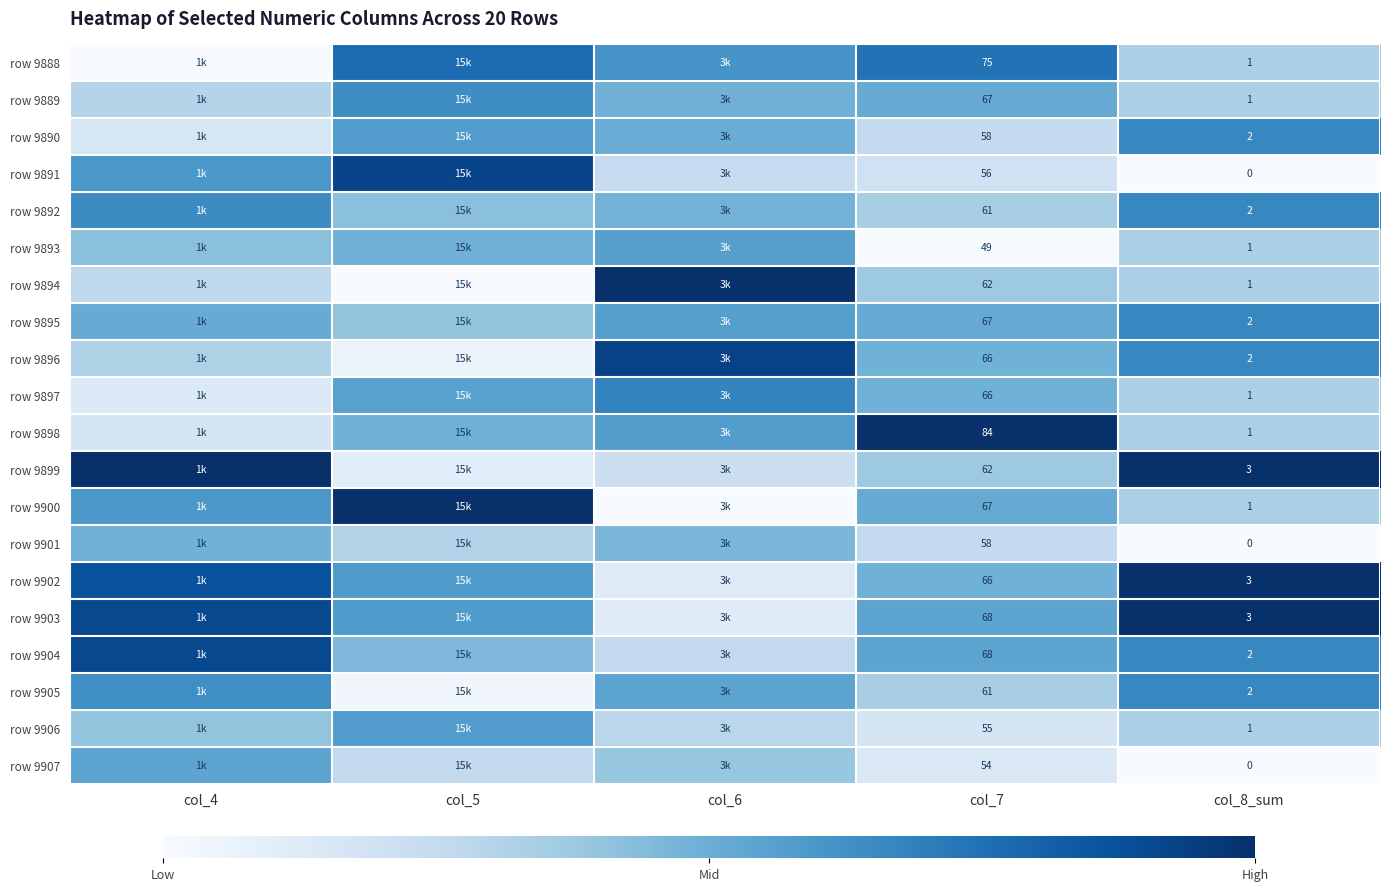

Between col_6 and col_8_sum, which series saw the biggest shift?

row 9903